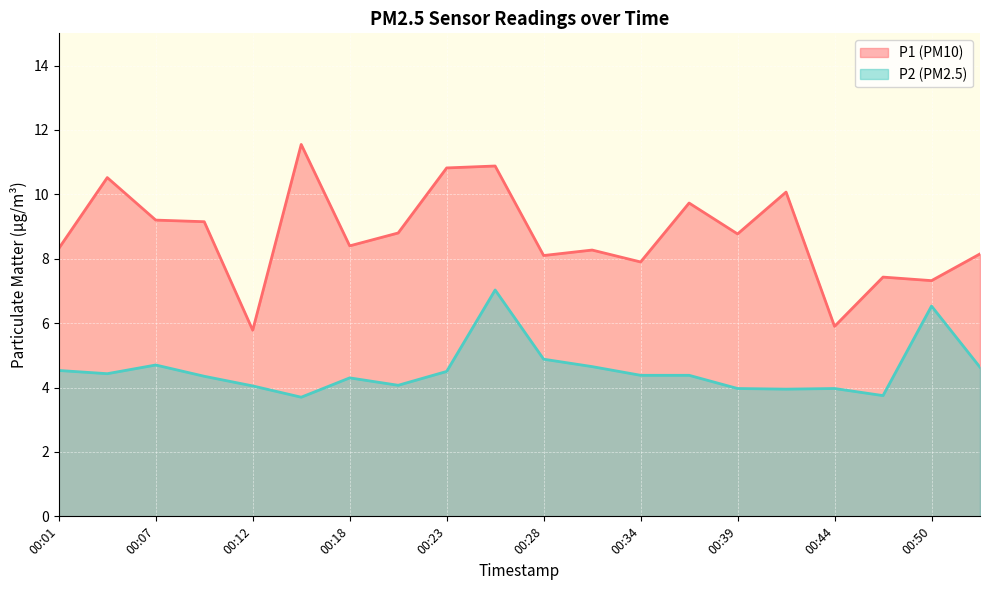

The value of P1 at 00:01 is 8.3. True or false?

True